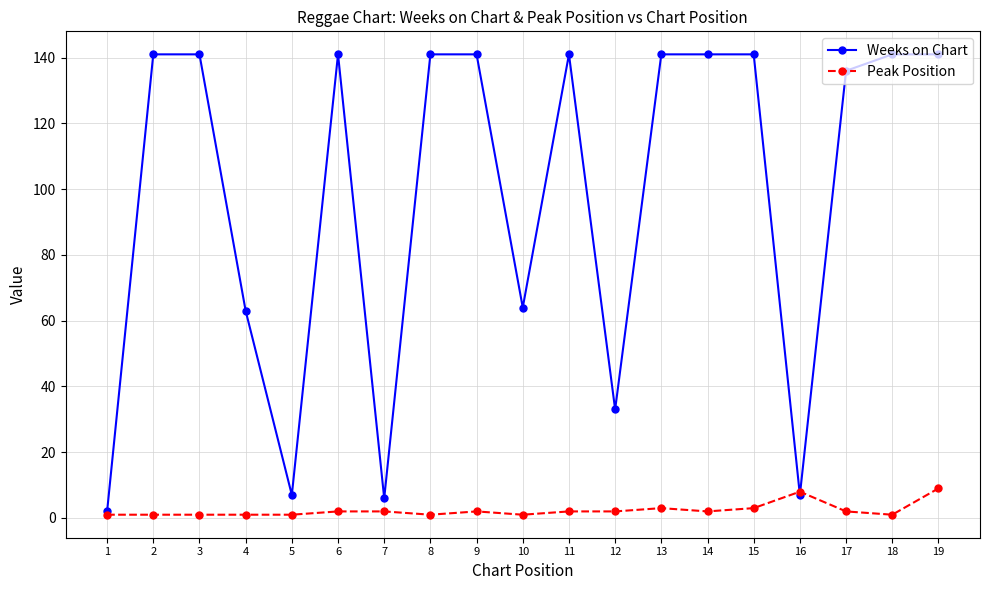

Which series has the largest total across all categories?

Weeks on Chart